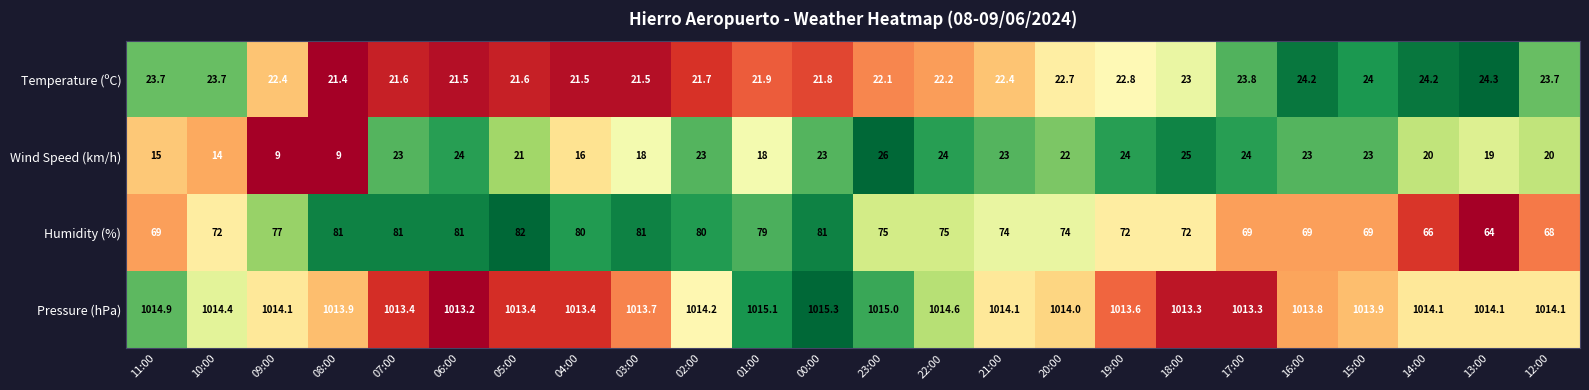

What is the total value across all series at 13:00?

1121.4